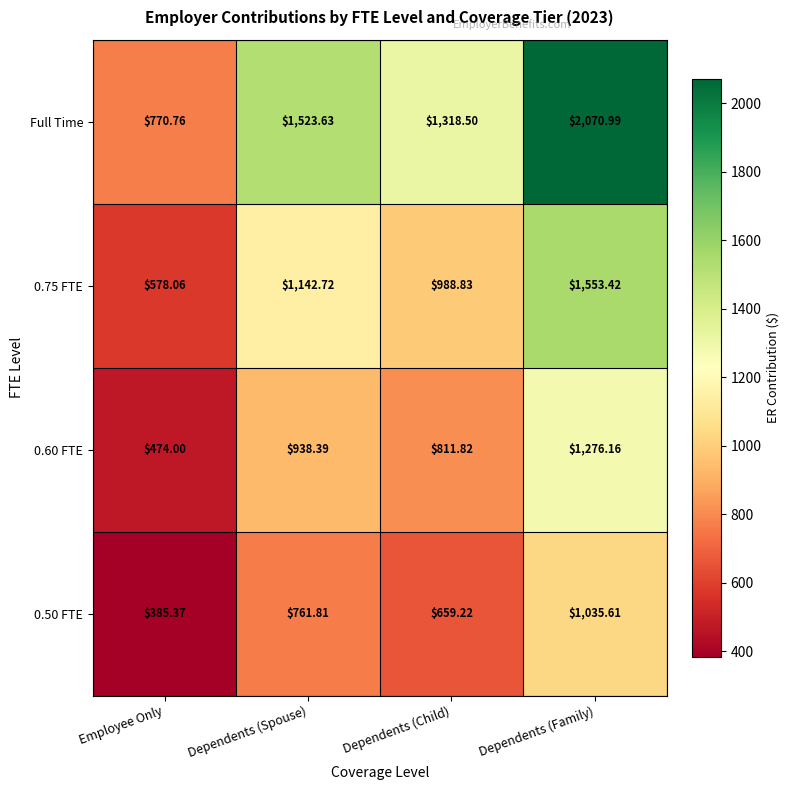

Which series changed the most between Dependents (Spouse) and Dependents (Family)?

Full Time